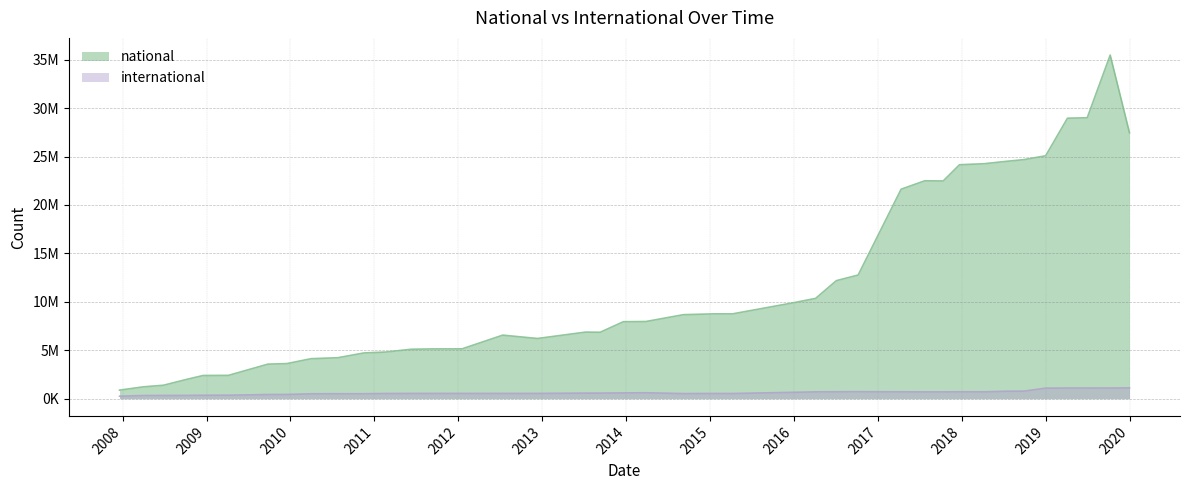

In national, how many points are higher than both neighbors (excluding endpoints)?

5